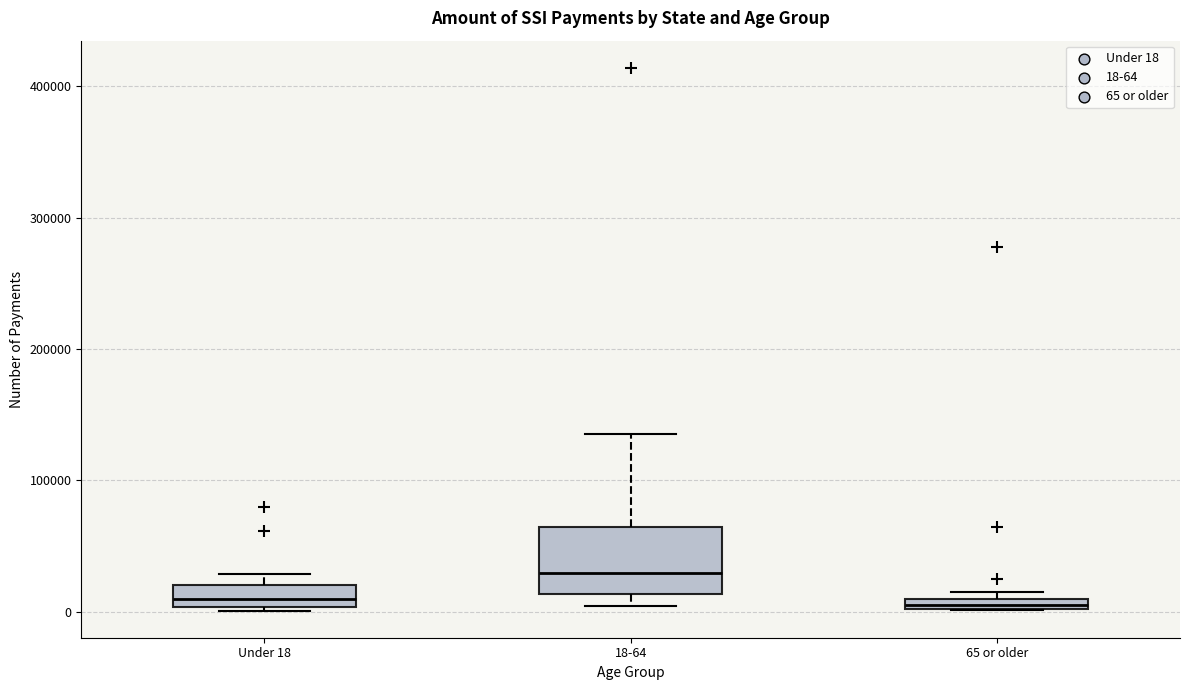

Comparing the boxes themselves (not the whiskers), which one is the tallest?

18-64